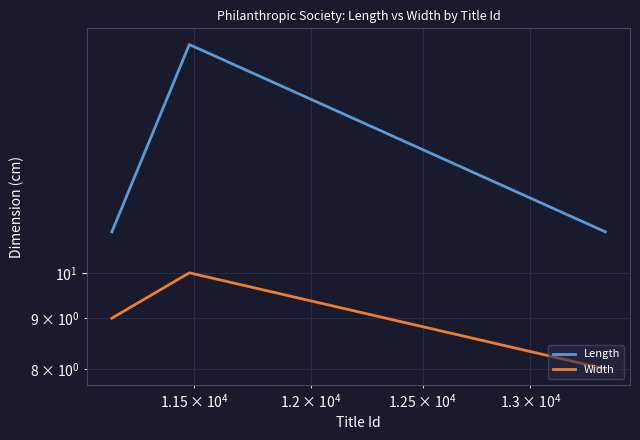

Reading right to left, list all the values displayed in this chart.

Length: 11	11	17	11	11
Width: 8	8	10	9	9